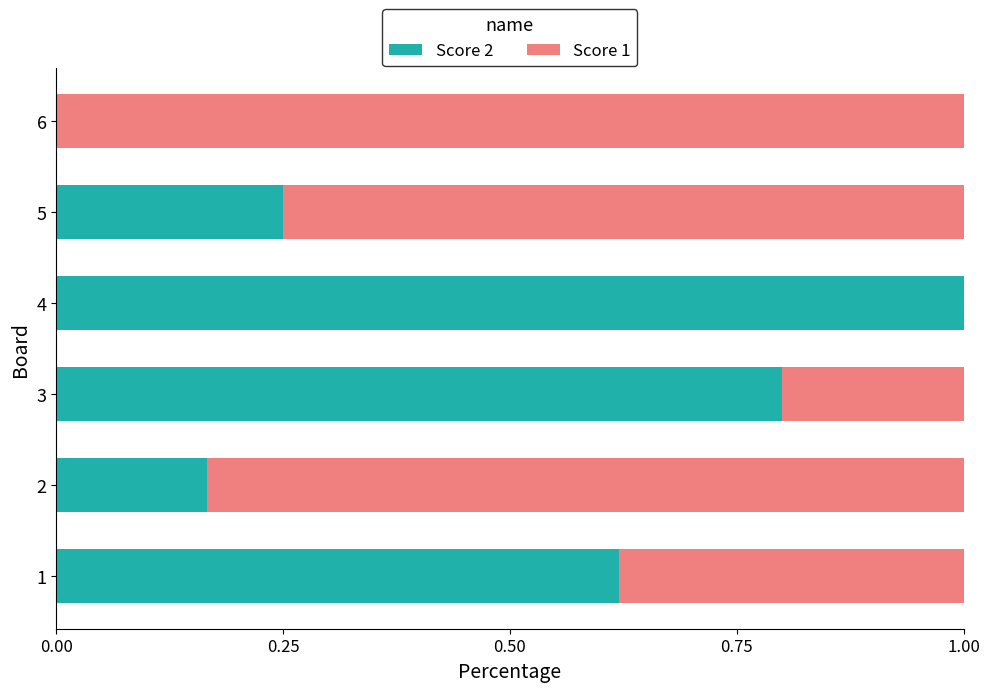

The Score 2 series shows 0.3 at 1. True or false?

False